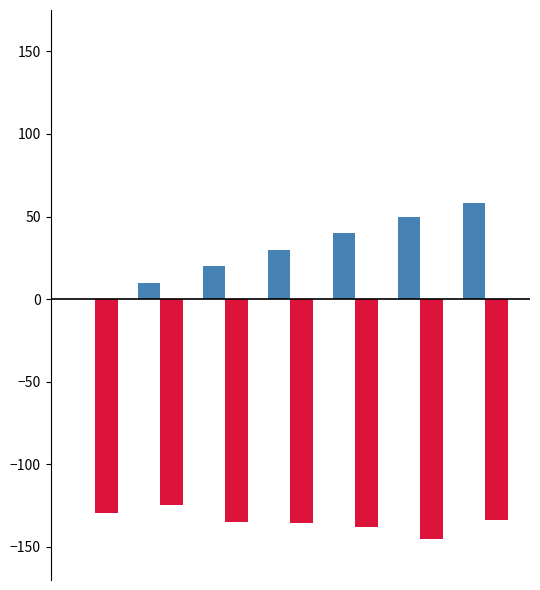

How many categories are shown in the chart?

7